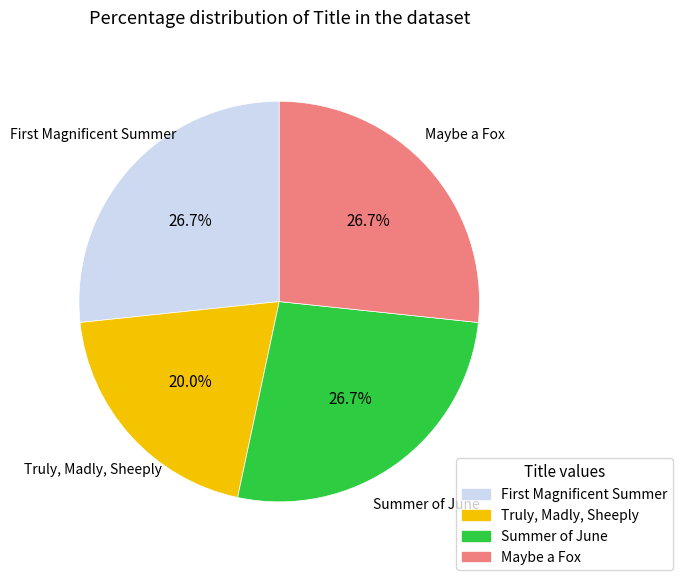

What is the smallest slice in the pie chart?

Truly, Madly, Sheeply